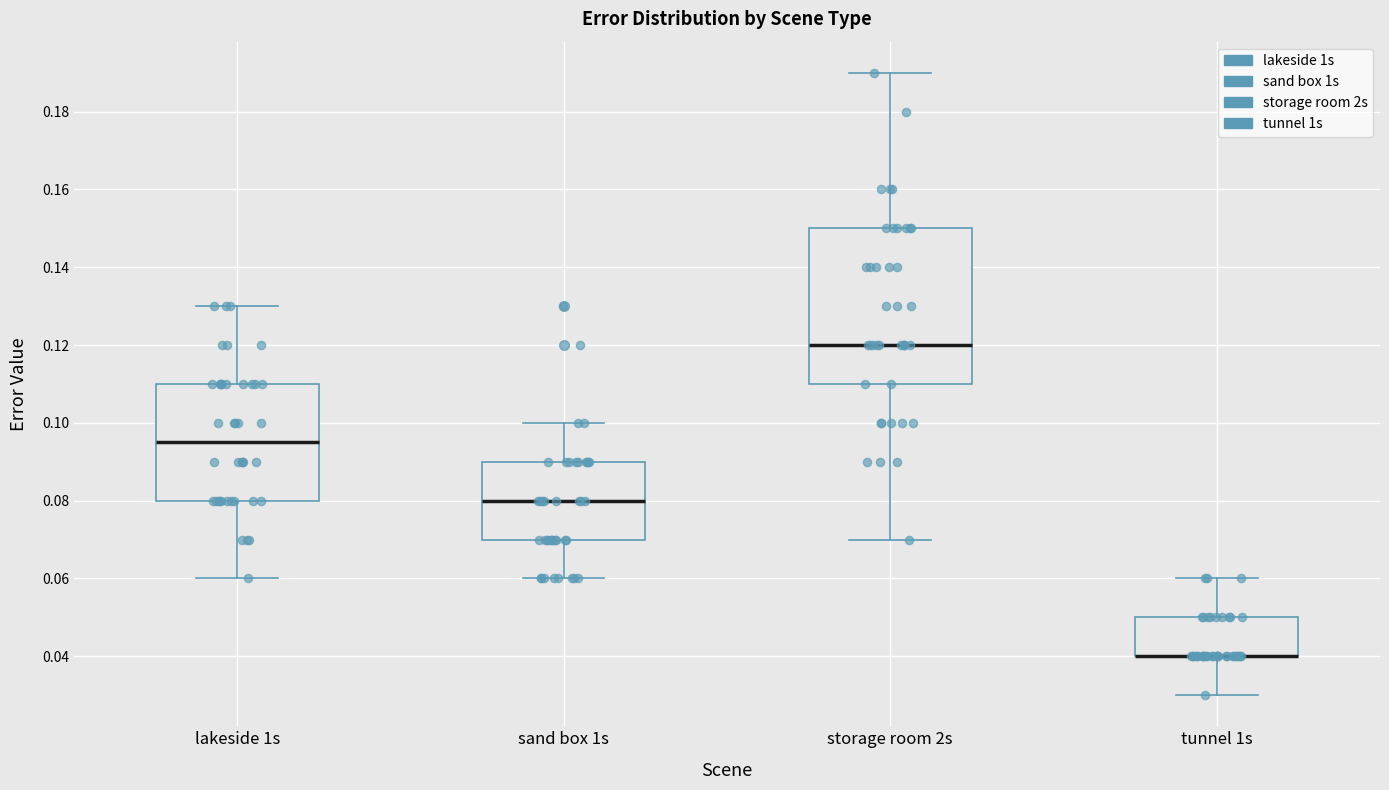

Comparing the boxes themselves (not the whiskers), which one is the tallest?

storage room 2s